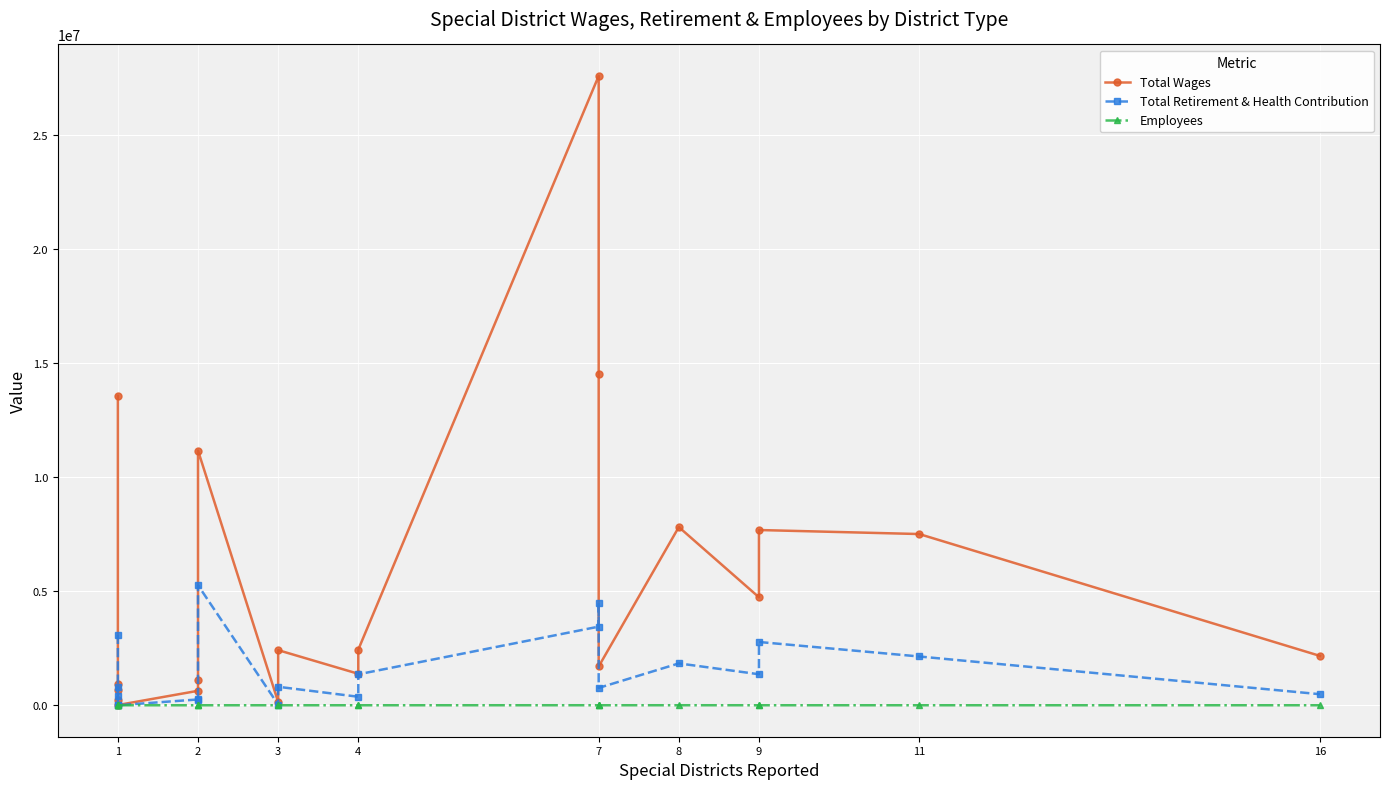

What is the average value of the Employees series?

192